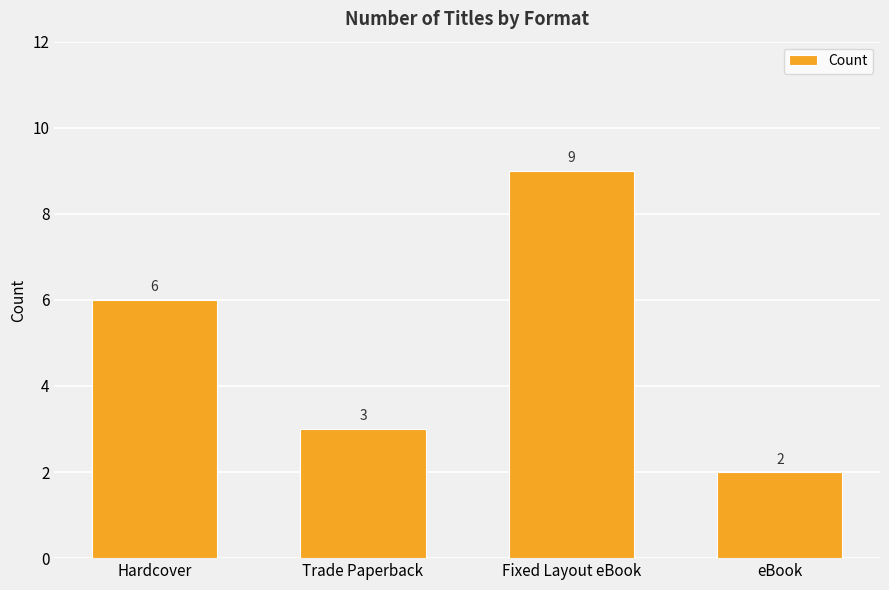

What value does the data have at eBook?

2